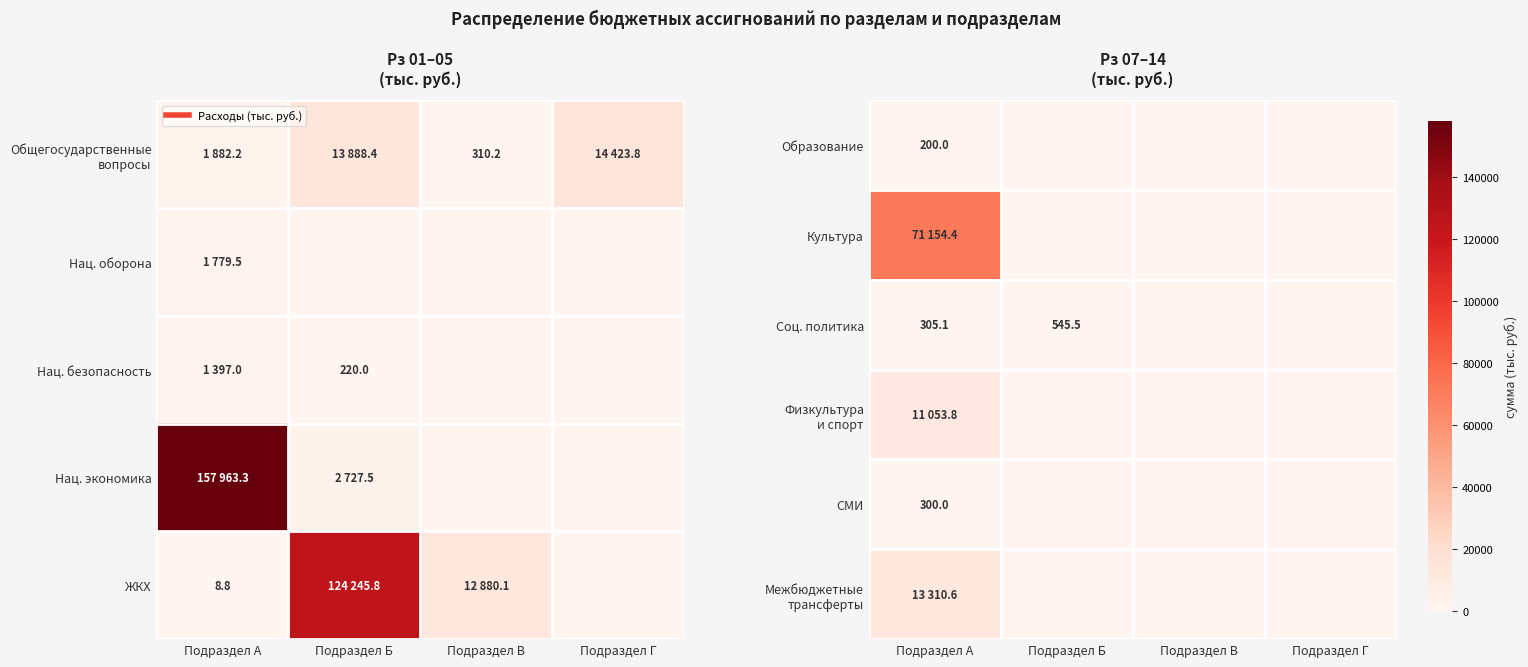

The Образование series shows 137.3 at Подраздел А. True or false?

False